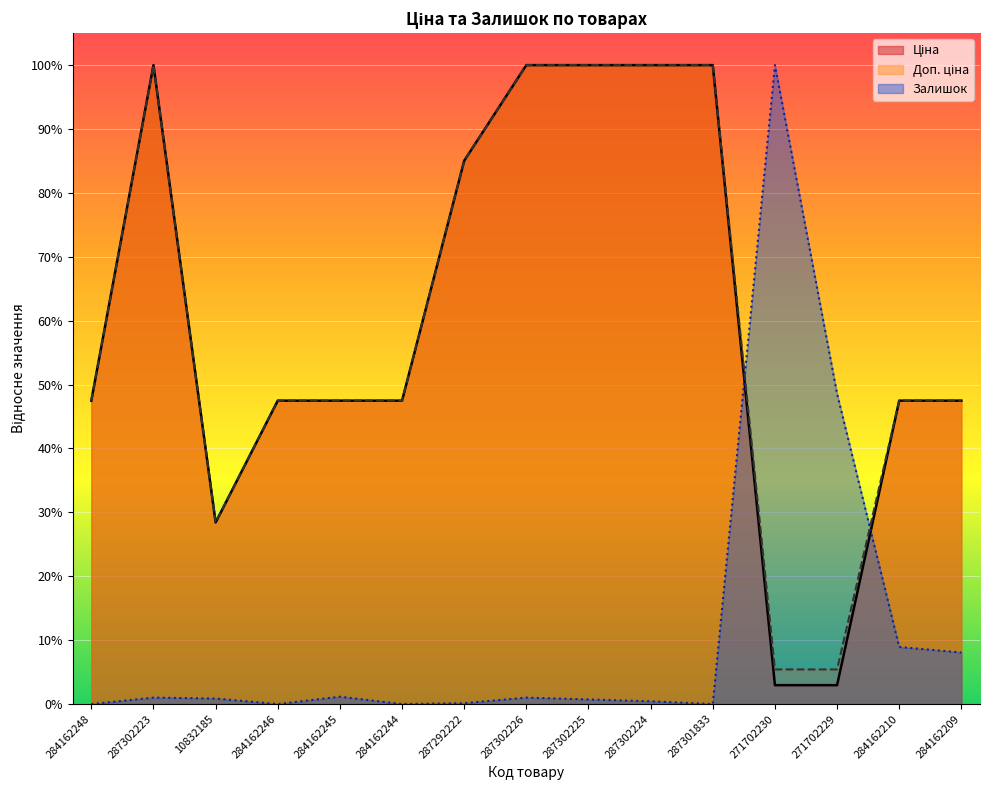

After their last crossing, which series has the higher values: Ціна or Залишок?

Ціна